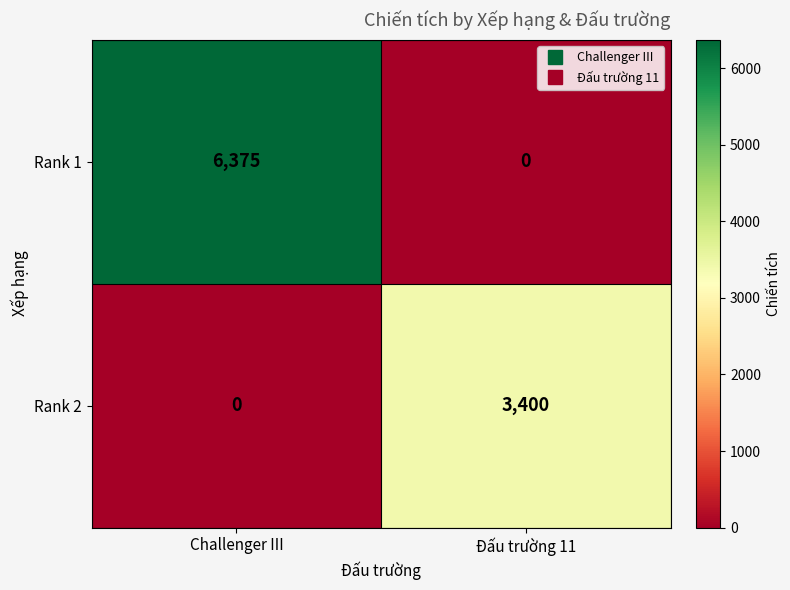

Which series changed the most between Challenger III and Đấu trường 11?

Rank 1